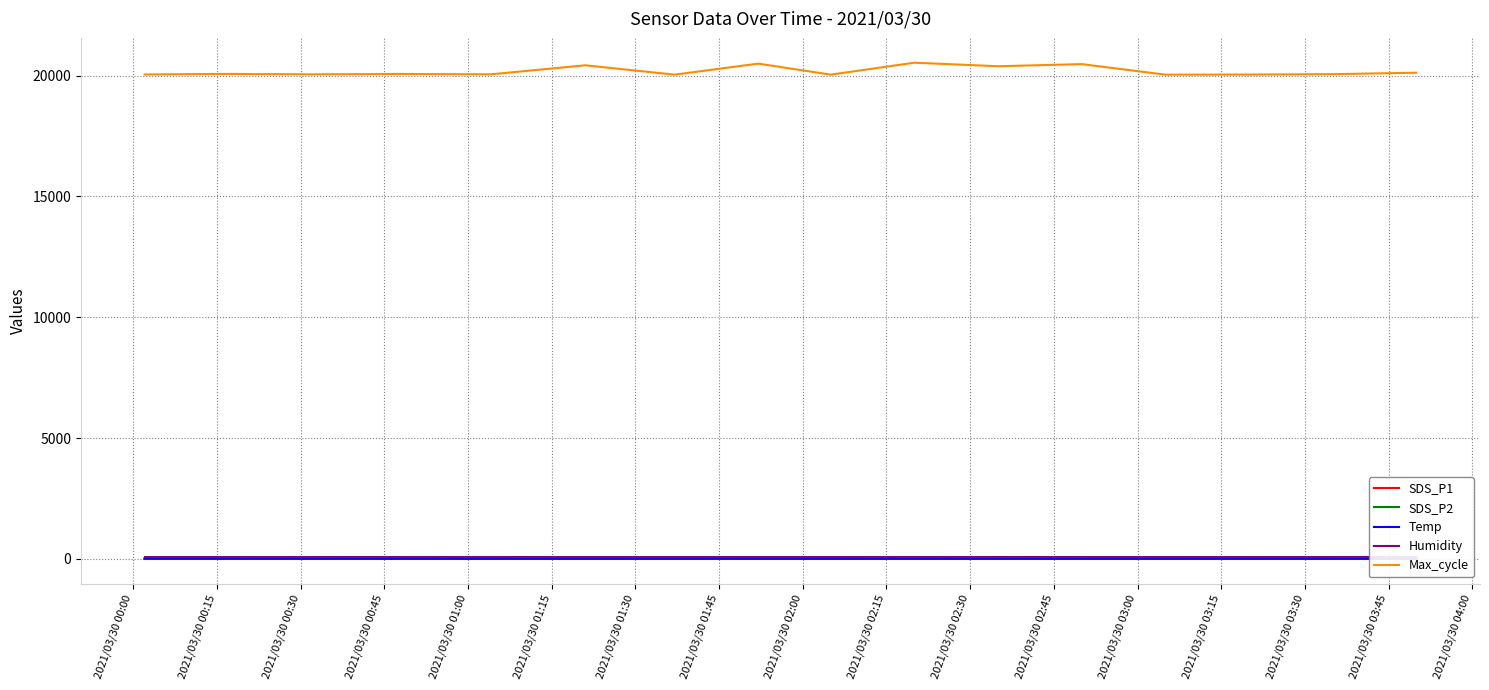

True or false: SDS_P2 and Max_cycle intersect in this chart.

False